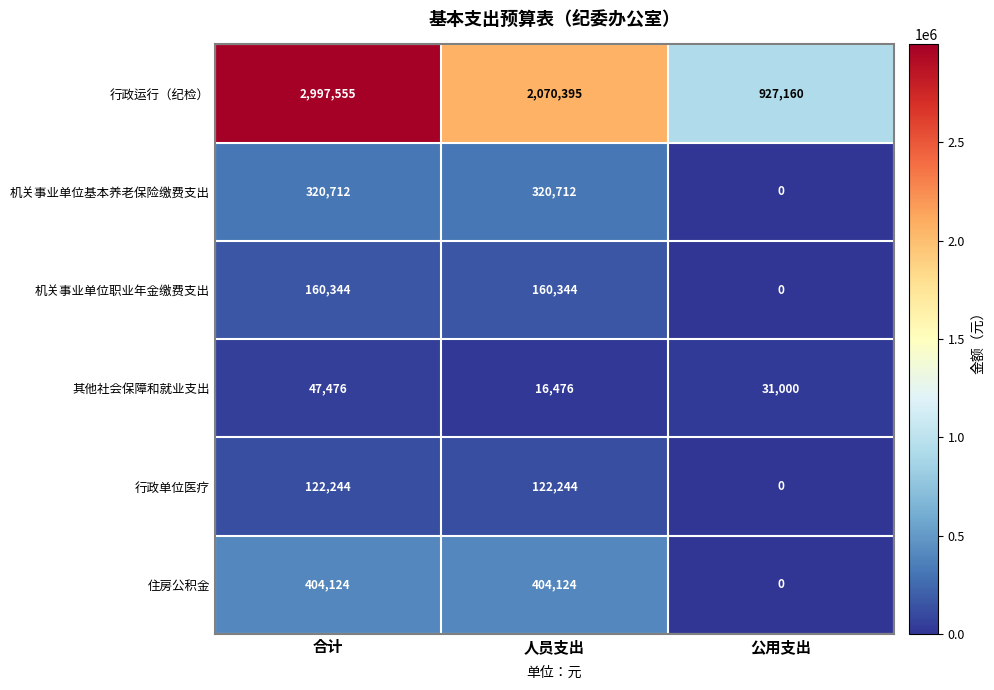

Count the 其他社会保障和就业支出 values in the range 16476 to 47476.

3